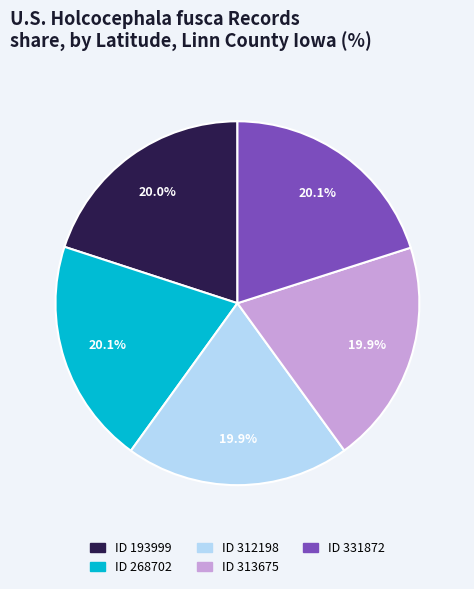

How many segments does this pie chart have?

5